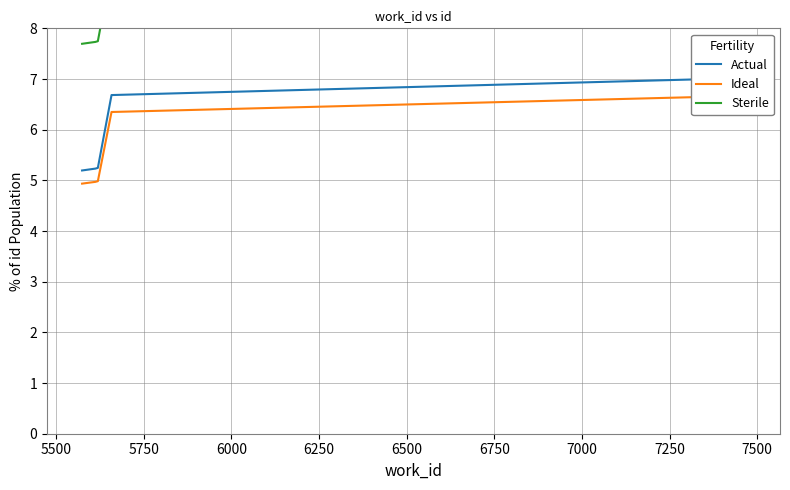

True or false: Sterile has a value of 7.7 at 5500.

True